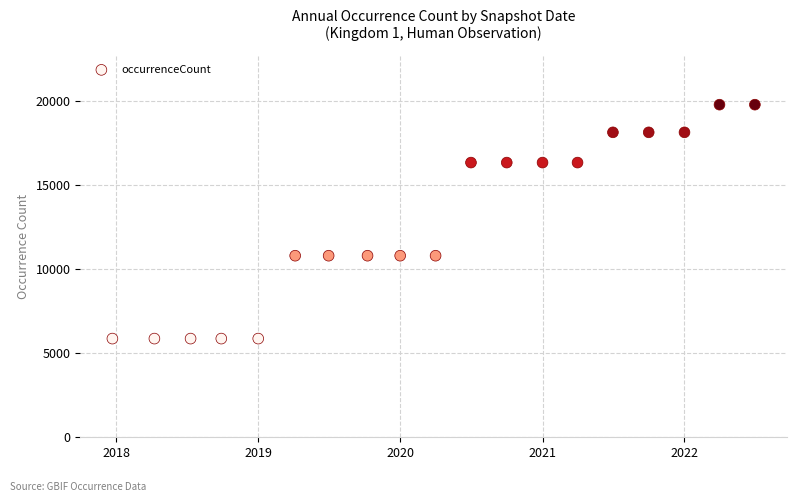

What is the range of X values (max minus min)?

1652